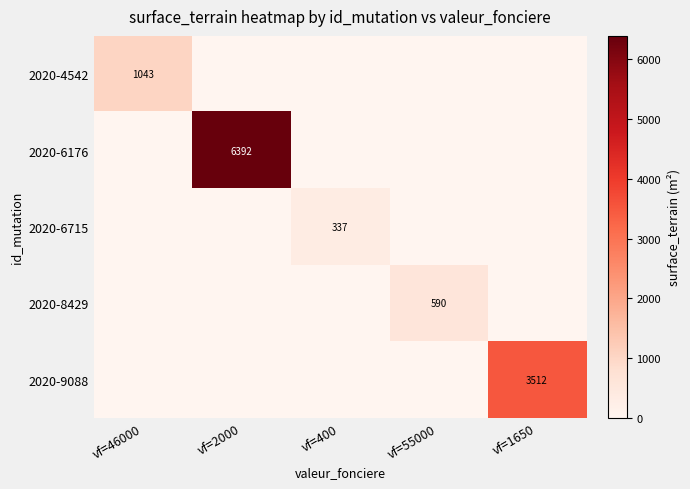

The 2020-6715 series shows 178 at vf=400. True or false?

False